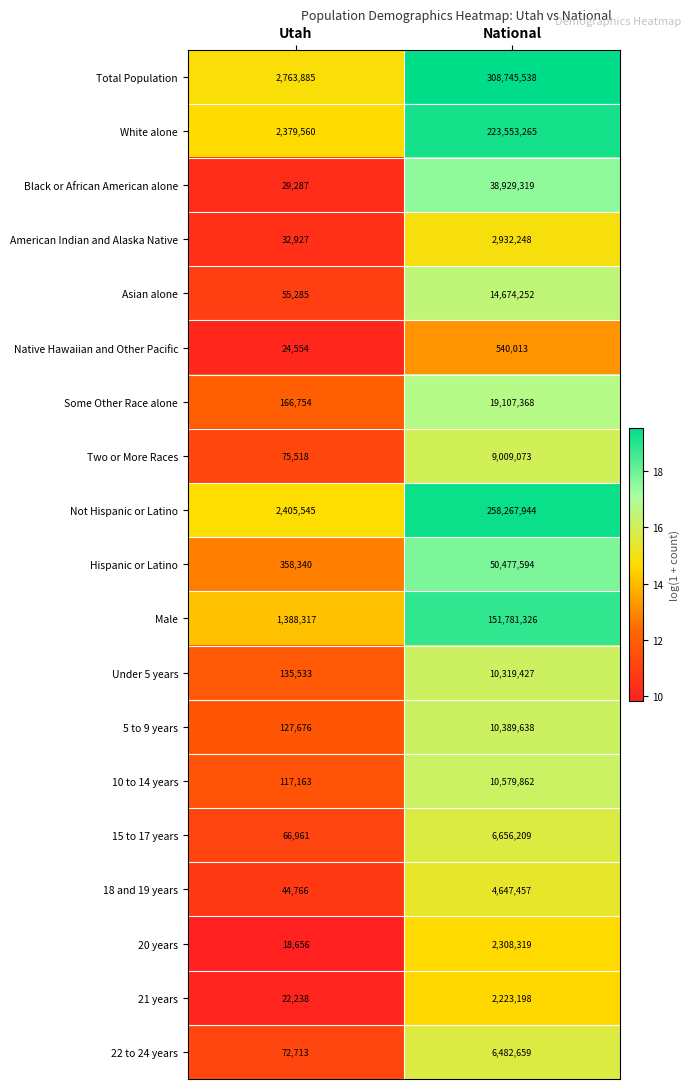

Rank the series at National from lowest to highest value.

Native Hawaiian and Other Pacific, 21 years, 20 years, American Indian and Alaska Native, 18 and 19 years, 22 to 24 years, 15 to 17 years, Two or More Races, Under 5 years, 5 to 9 years, 10 to 14 years, Asian alone, Some Other Race alone, Black or African American alone, Hispanic or Latino, Male, White alone, Not Hispanic or Latino, Total Population